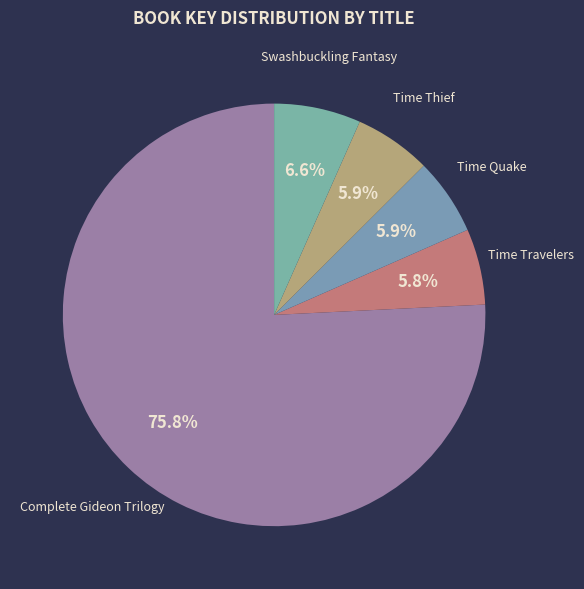

What is the total percentage of Time Travelers and Time Quake?

11.7%